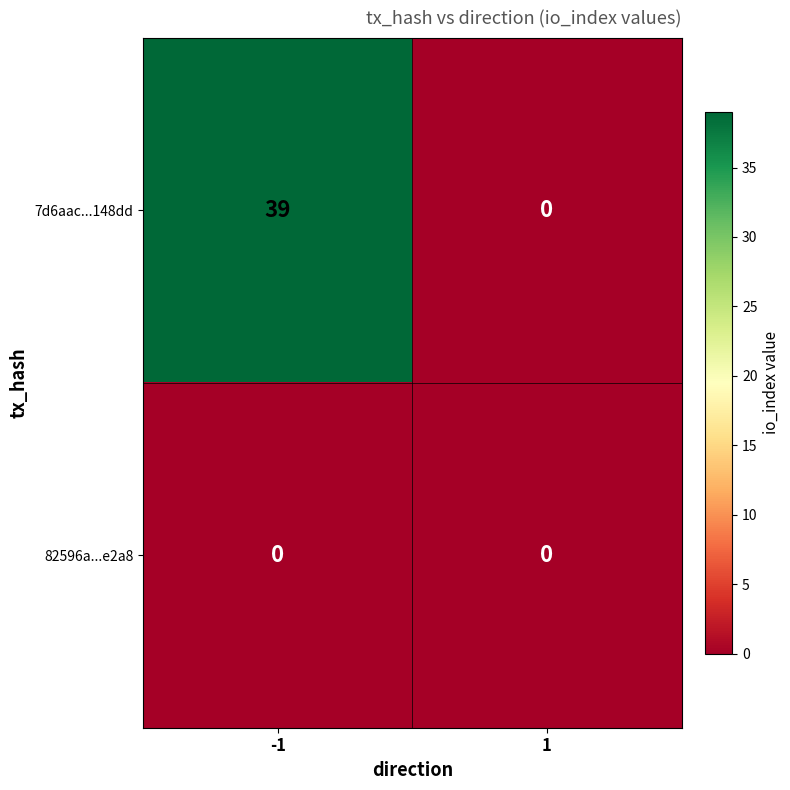

The 7d6aac...148dd series shows 24 at 1. True or false?

False